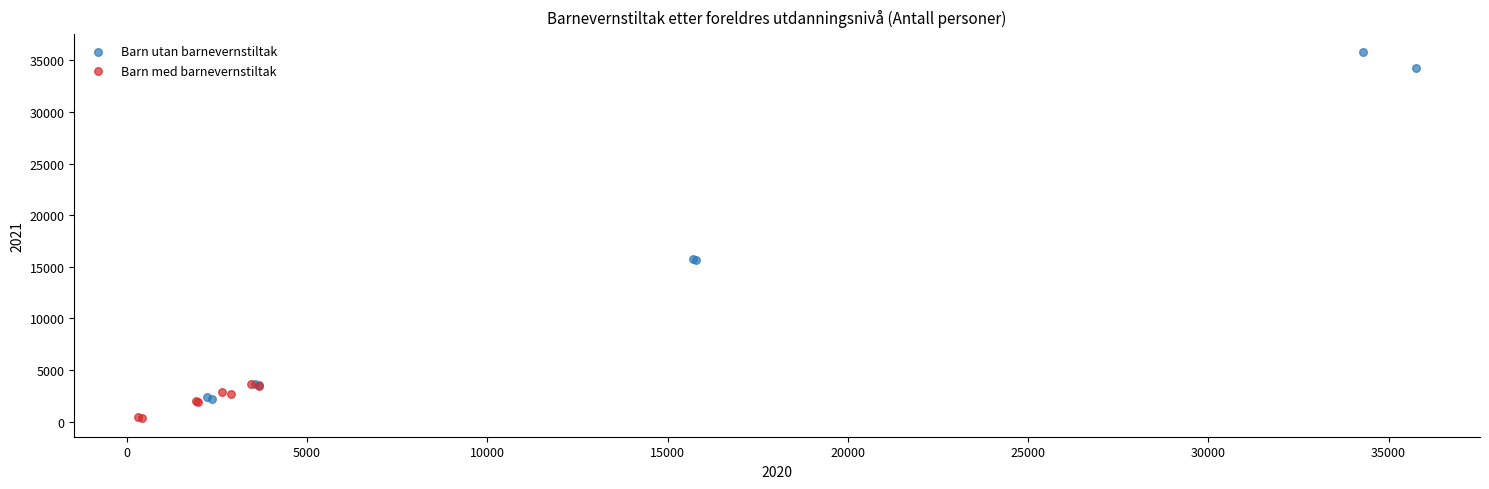

Which series reaches the maximum Y coordinate?

Barn utan barnevernstiltak